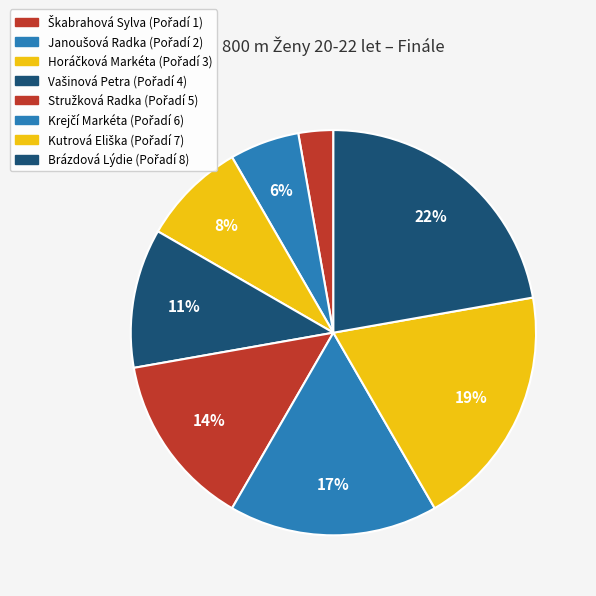

Count the number of slices in the pie.

8